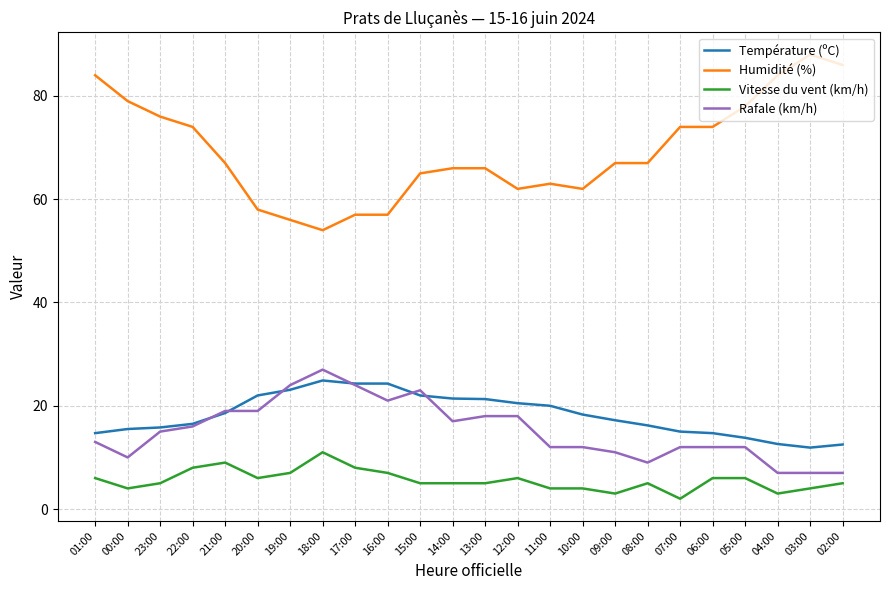

True or false: Vitesse du vent (km/h) has a value of 3.0 at 09:00.

True